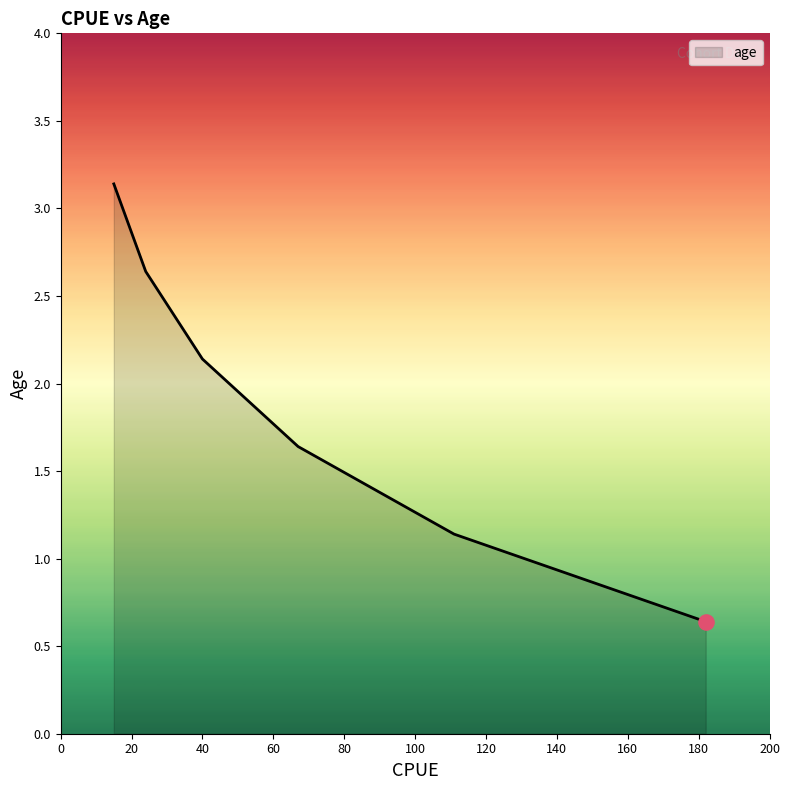

Between 40 and 111, which is larger?

40